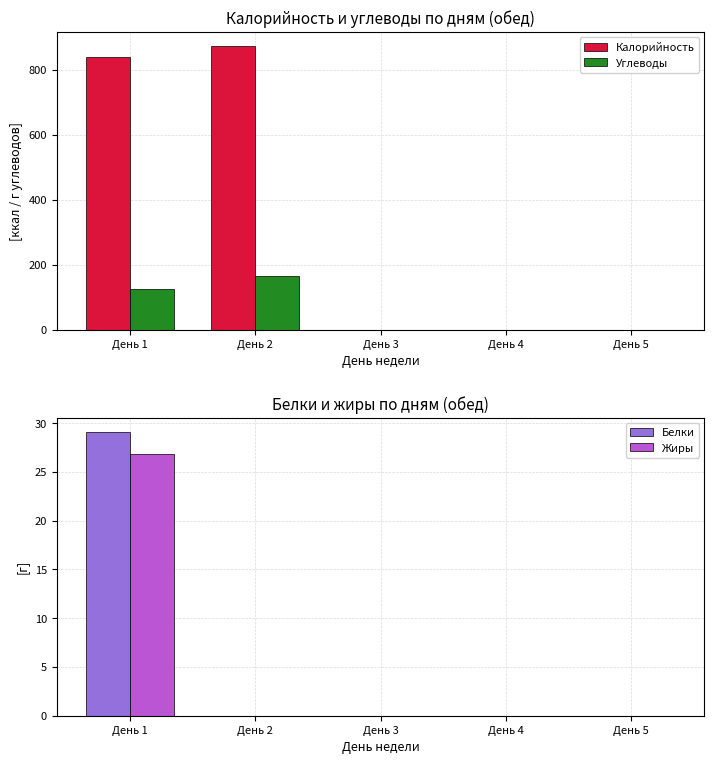

What is the maximum value for Белки?

29.1